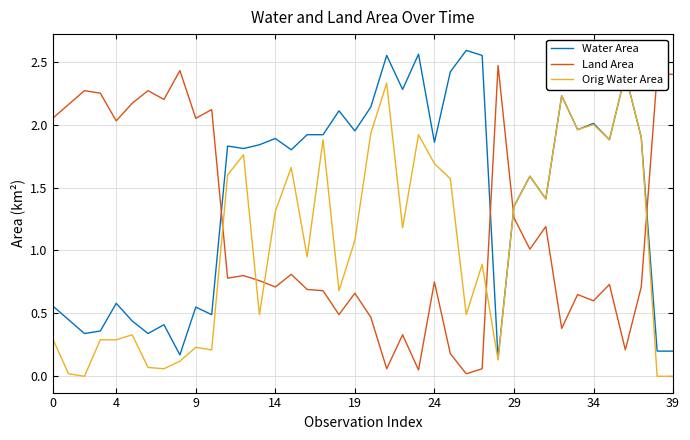

How many times do Water Area and Land Area cross each other?

4